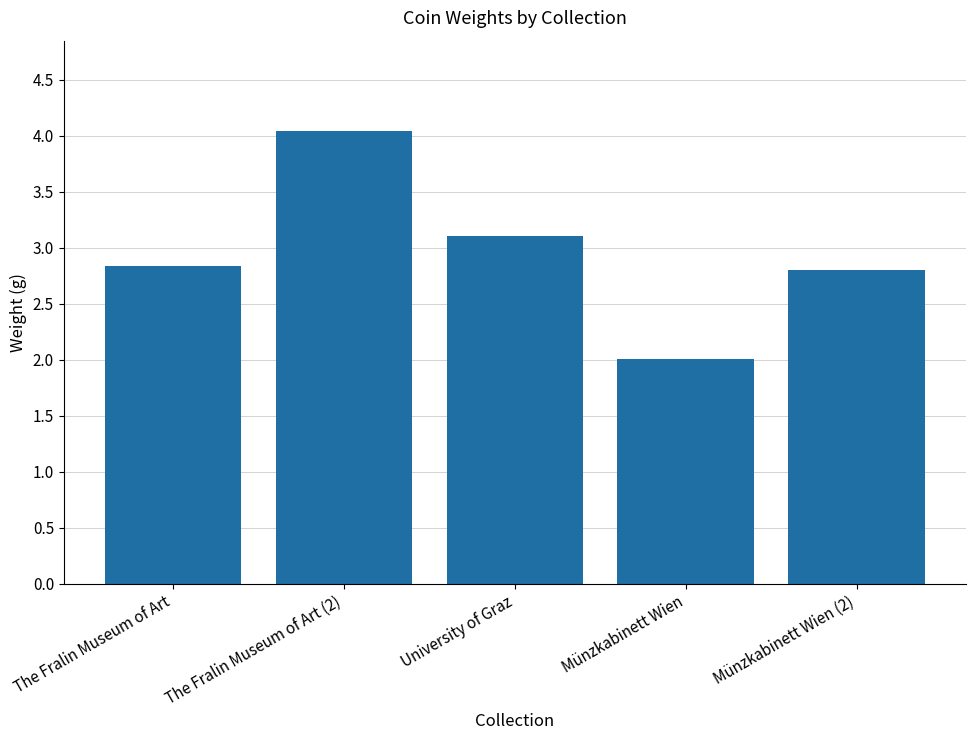

Reading left to right, what are all the values shown in this chart?

2.8	4.0	3.1	2.0	2.8